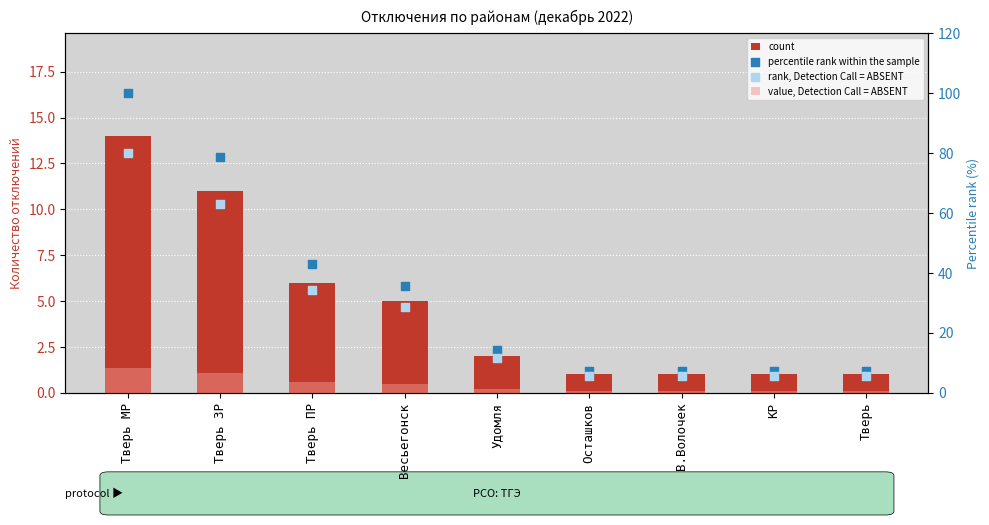

Which series reaches the maximum Y coordinate?

percentile rank within the sample